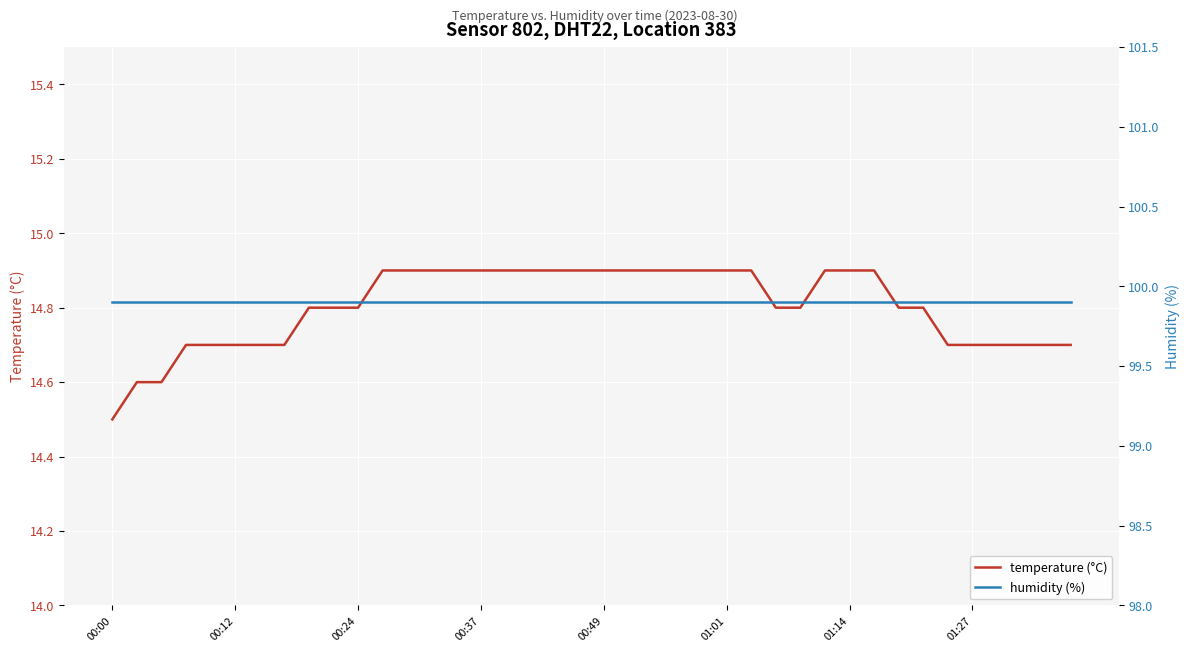

Is it true that temperature (°C) equals 14.7 at 36?

True